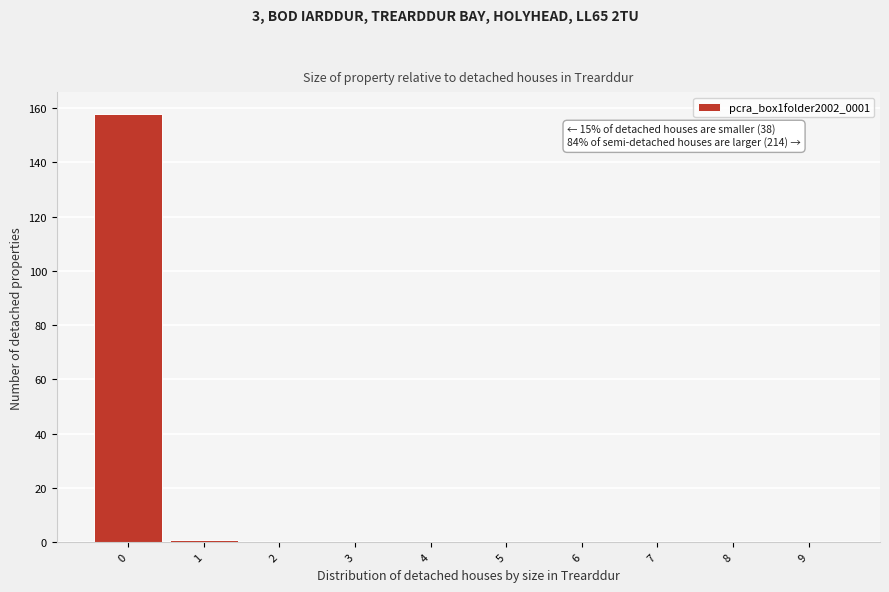

Reading left to right, what are all the values shown in this chart?

0=158	1=1	2=0	3=0	4=0	5=0	6=0	7=0	8=0	9=0